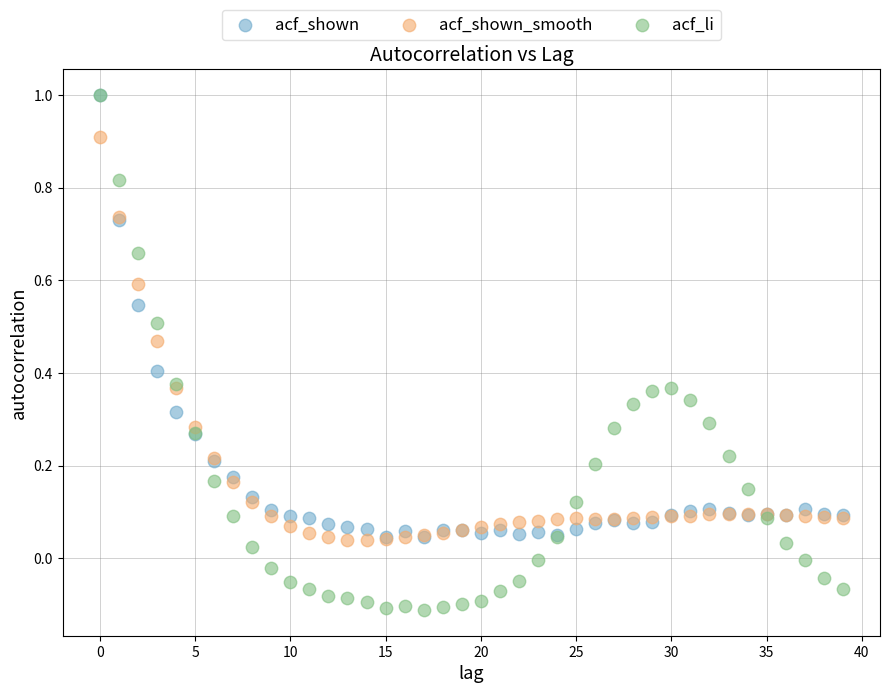

What are all the series names shown in the legend?

acf_shown, acf_shown_smooth, acf_li